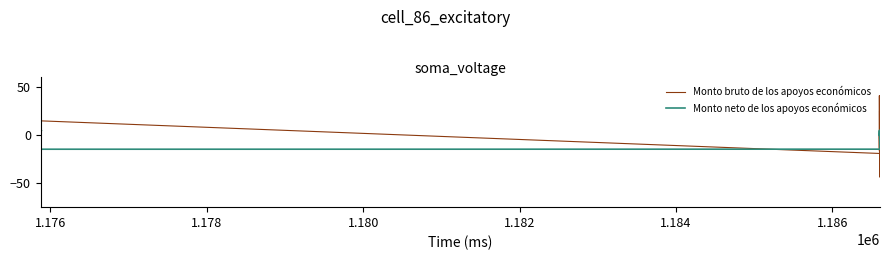

In Monto neto de los apoyos económicos, how many points are higher than both neighbors (excluding endpoints)?

2